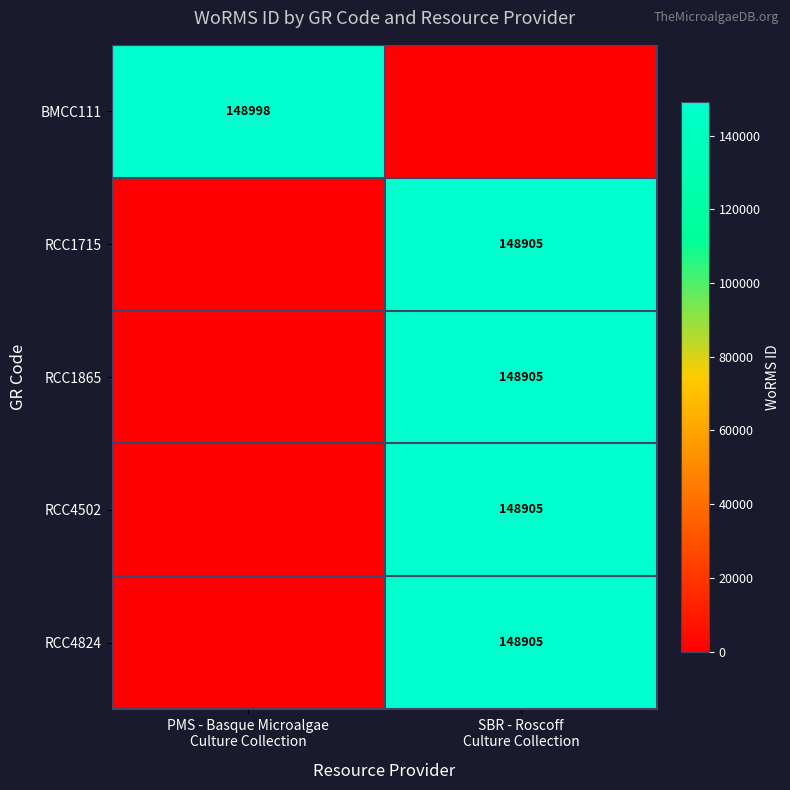

The RCC1865 series shows 148905 at SBR - Roscoff Culture Collection. True or false?

True